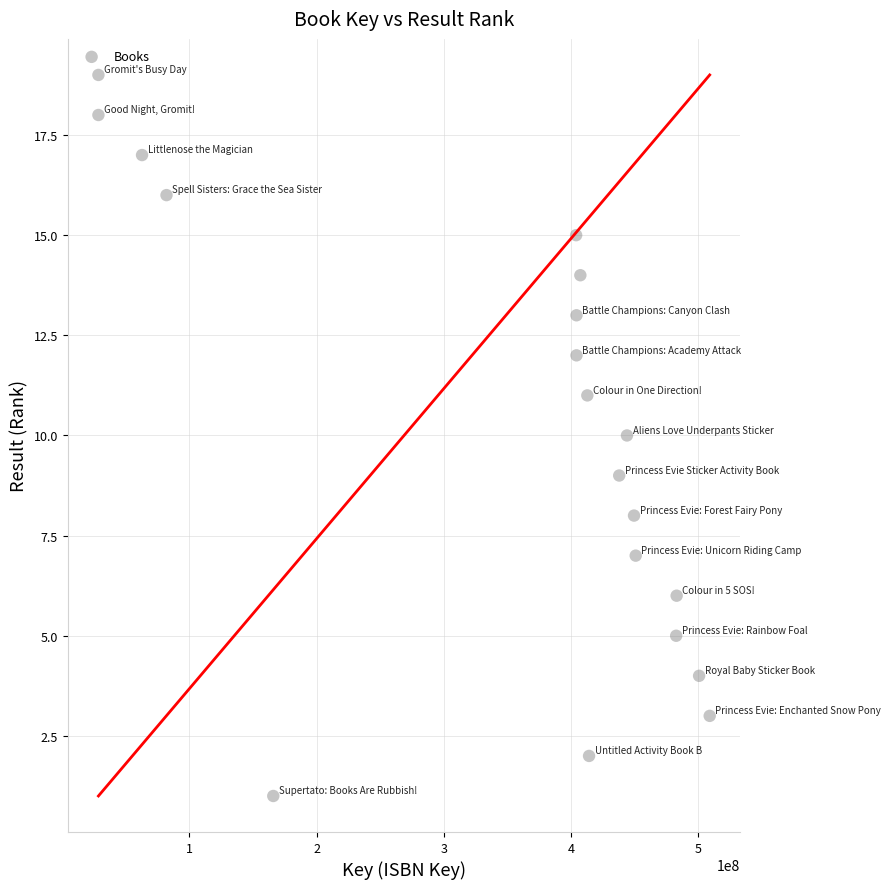

What is the range of X values (max minus min)?

480619738